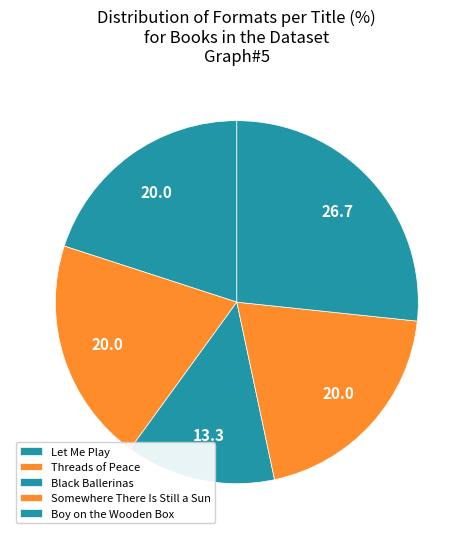

To the nearest percent, what is the difference between the largest and smallest slice percentages?

13%